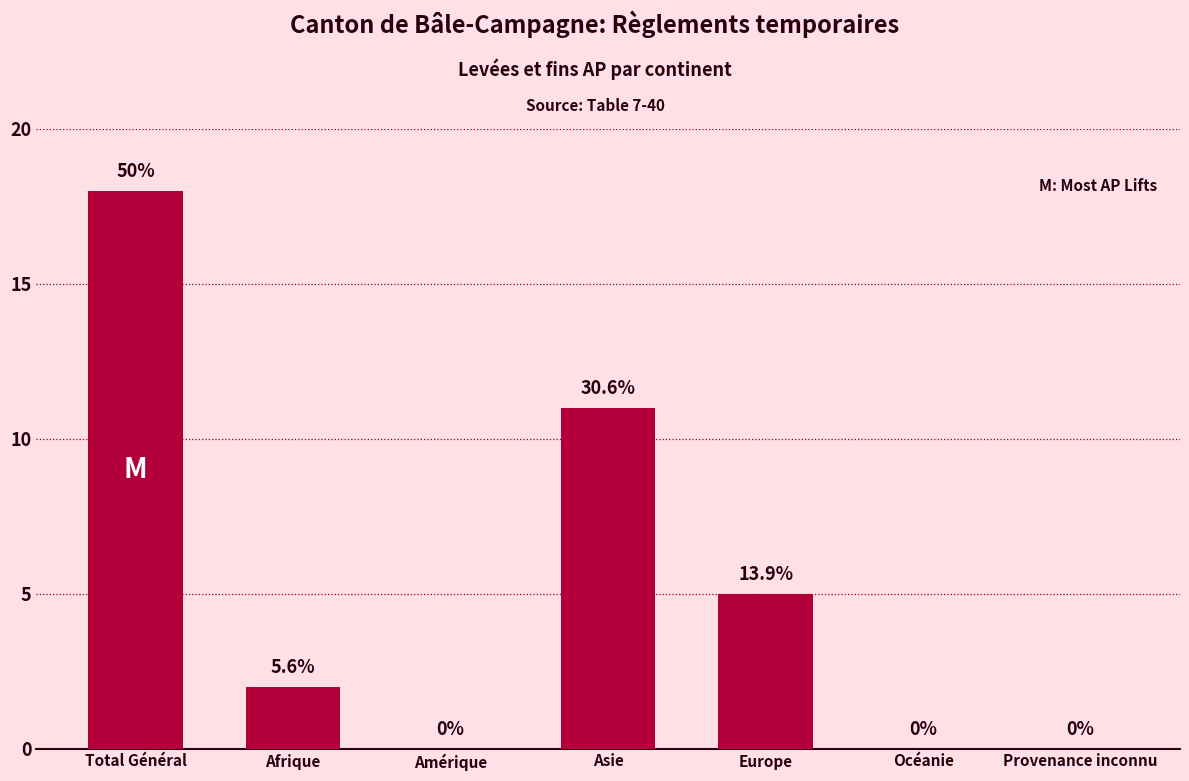

Are the bars horizontal?

No